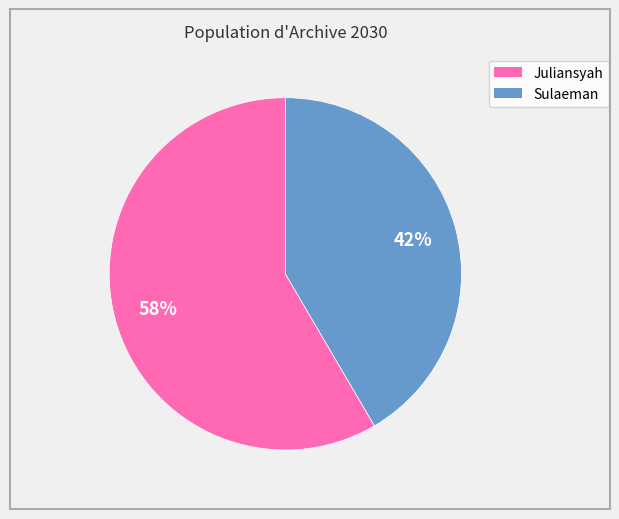

True or false: Sulaeman accounts for 42% of the total.

True